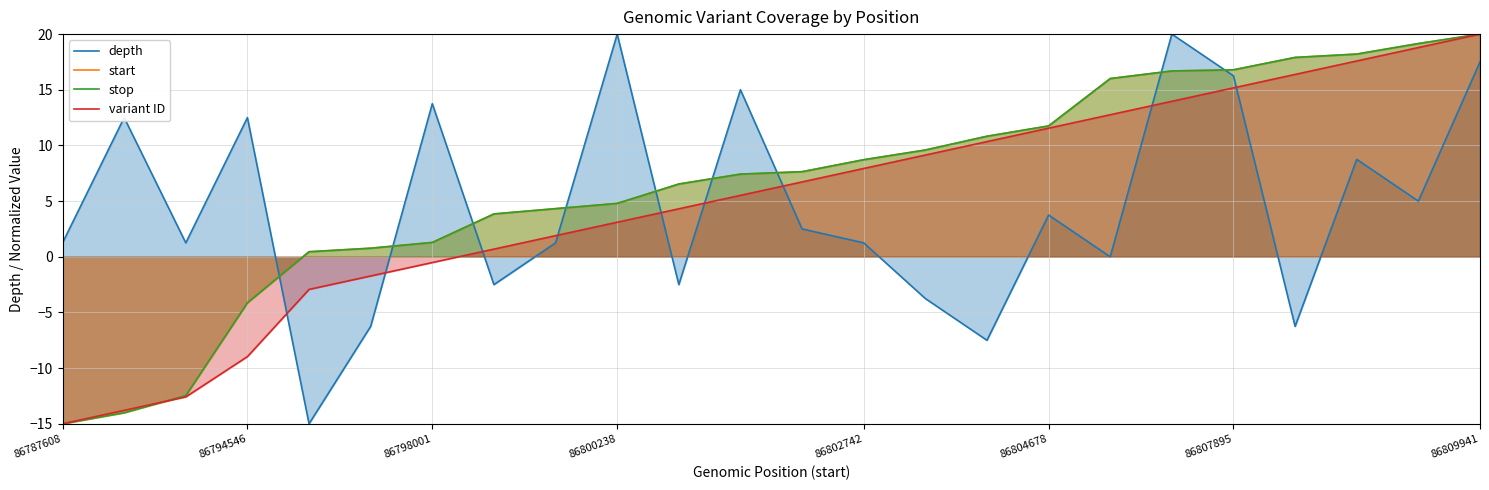

Is it true that start equals -6.9 at 86798001?

False